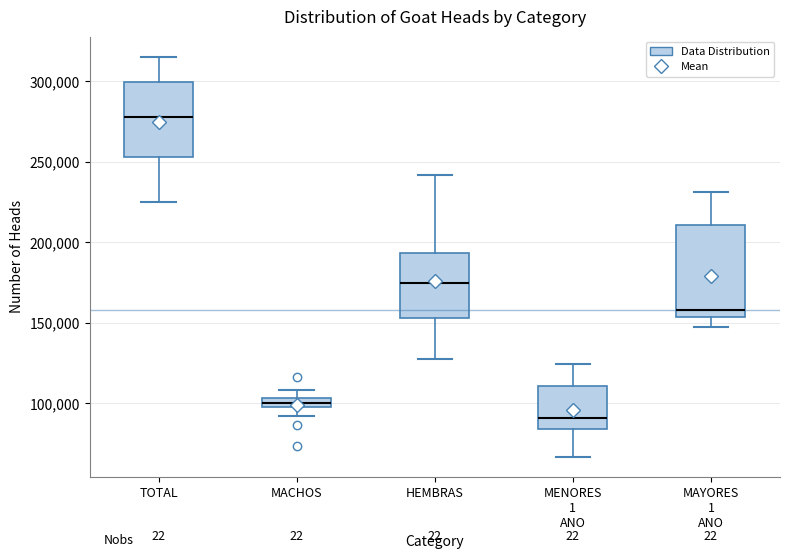

Comparing the boxes themselves (not the whiskers), which one is the tallest?

MAYORES 1 ANO